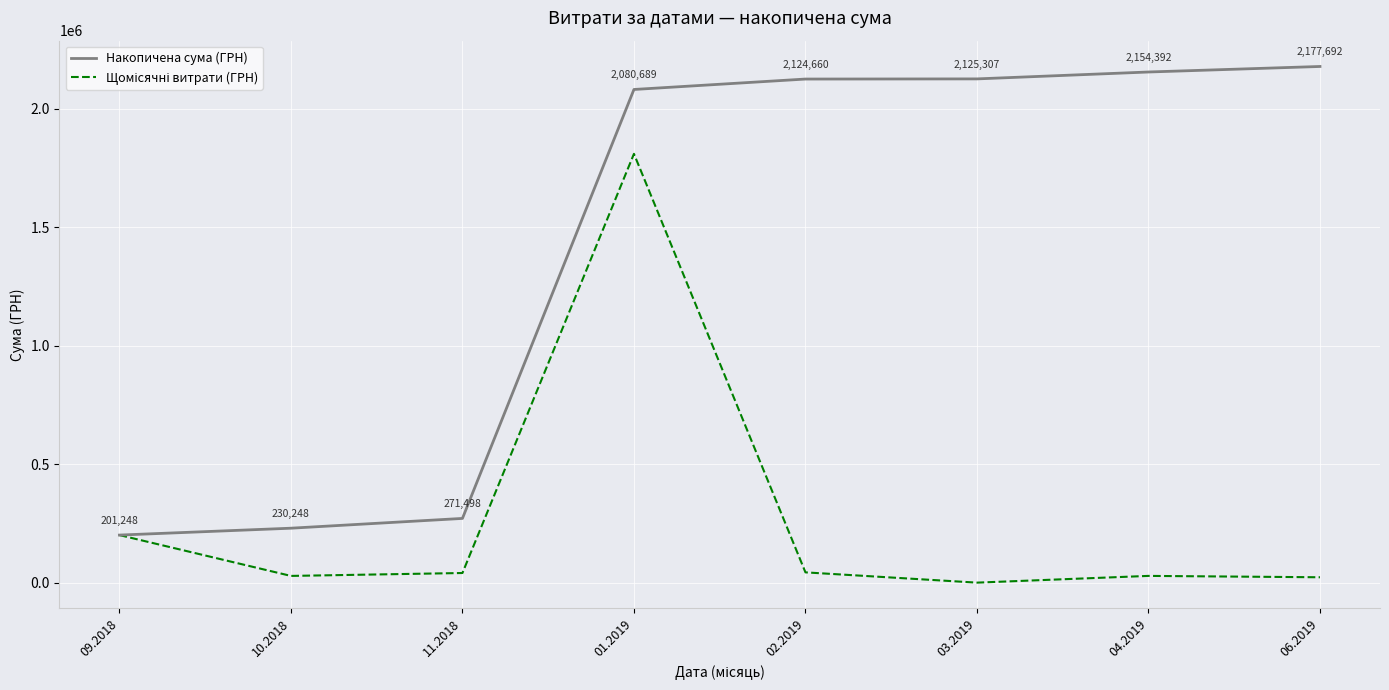

How many distinct data groups are displayed?

2